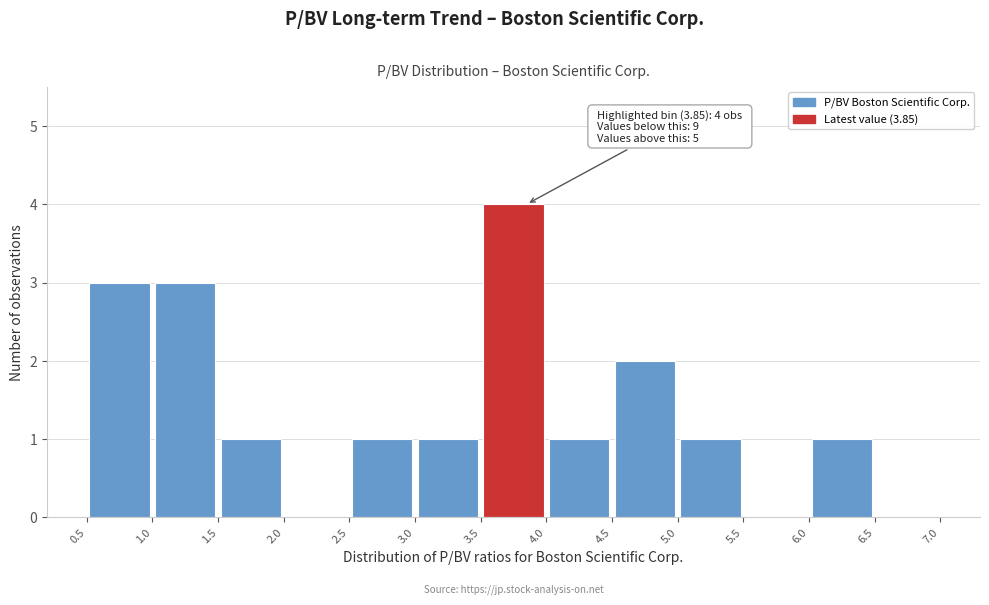

Which range on the x-axis has the tallest bar?

3.5 to 4.0